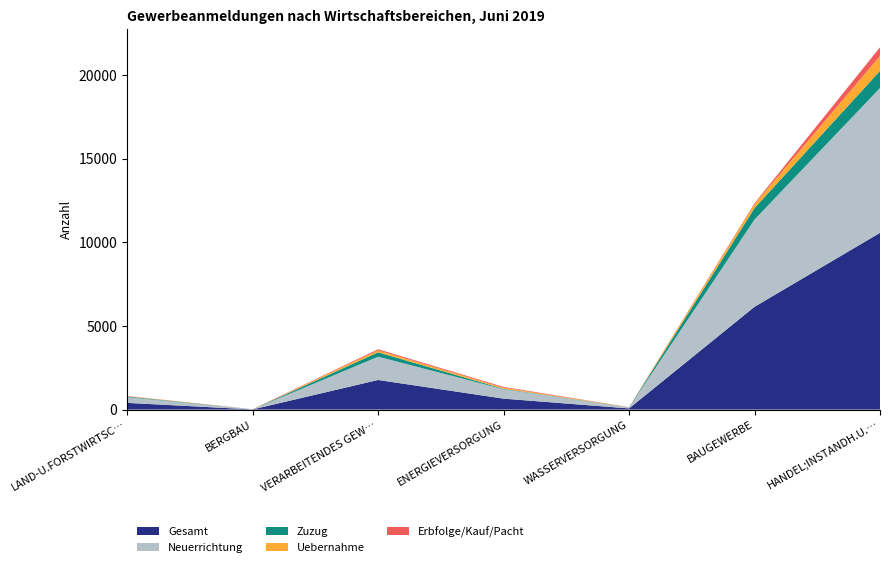

Reading left to right, transcribe all the data shown in this chart.

Gesamt: LAND-U.FORSTWIRTSCHAFT=402	BERGBAU=10	VERARBEITENDES GEWERBE=1771	ENERGIEVERSORGUNG=654	WASSERVERSORGUNG=70	BAUGEWERBE=6144	HANDEL;INSTANDH.U.REP.V.KFZ=10568
Neuerrichtung: LAND-U.FORSTWIRTSCHAFT=345	BERGBAU=5	VERARBEITENDES GEWERBE=1391	ENERGIEVERSORGUNG=564	WASSERVERSORGUNG=55	BAUGEWERBE=5219	HANDEL;INSTANDH.U.REP.V.KFZ=8656
Zuzug: LAND-U.FORSTWIRTSCHAFT=39	BERGBAU=2	VERARBEITENDES GEWERBE=261	ENERGIEVERSORGUNG=26	WASSERVERSORGUNG=9	BAUGEWERBE=686	HANDEL;INSTANDH.U.REP.V.KFZ=1024
Uebernahme: LAND-U.FORSTWIRTSCHAFT=18	BERGBAU=3	VERARBEITENDES GEWERBE=119	ENERGIEVERSORGUNG=64	WASSERVERSORGUNG=6	BAUGEWERBE=239	HANDEL;INSTANDH.U.REP.V.KFZ=888
Erbfolge/Kauf/Pacht: LAND-U.FORSTWIRTSCHAFT=12	BERGBAU=3	VERARBEITENDES GEWERBE=65	ENERGIEVERSORGUNG=48	WASSERVERSORGUNG=6	BAUGEWERBE=52	HANDEL;INSTANDH.U.REP.V.KFZ=523